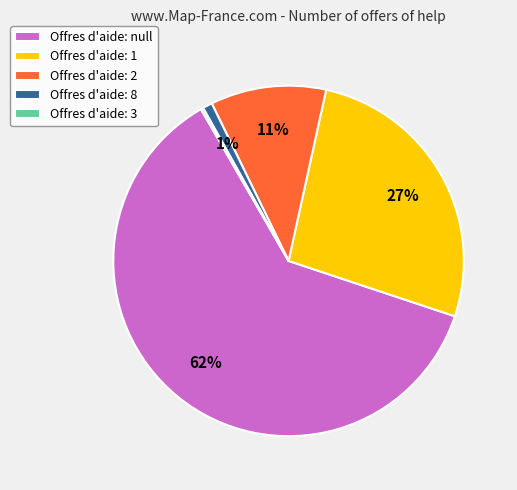

Which slice is the largest?

Offres d'aide: null